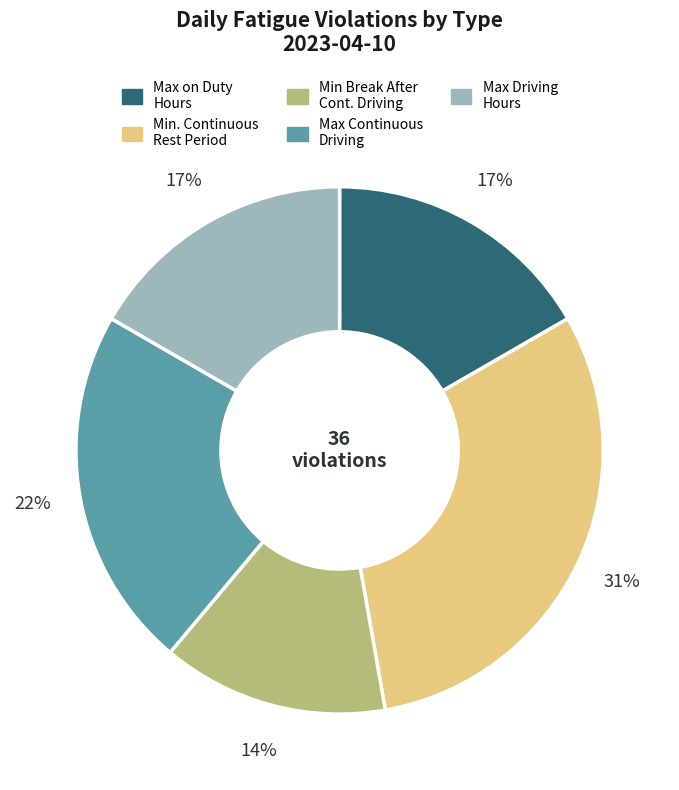

Does any single category account for the majority?

No